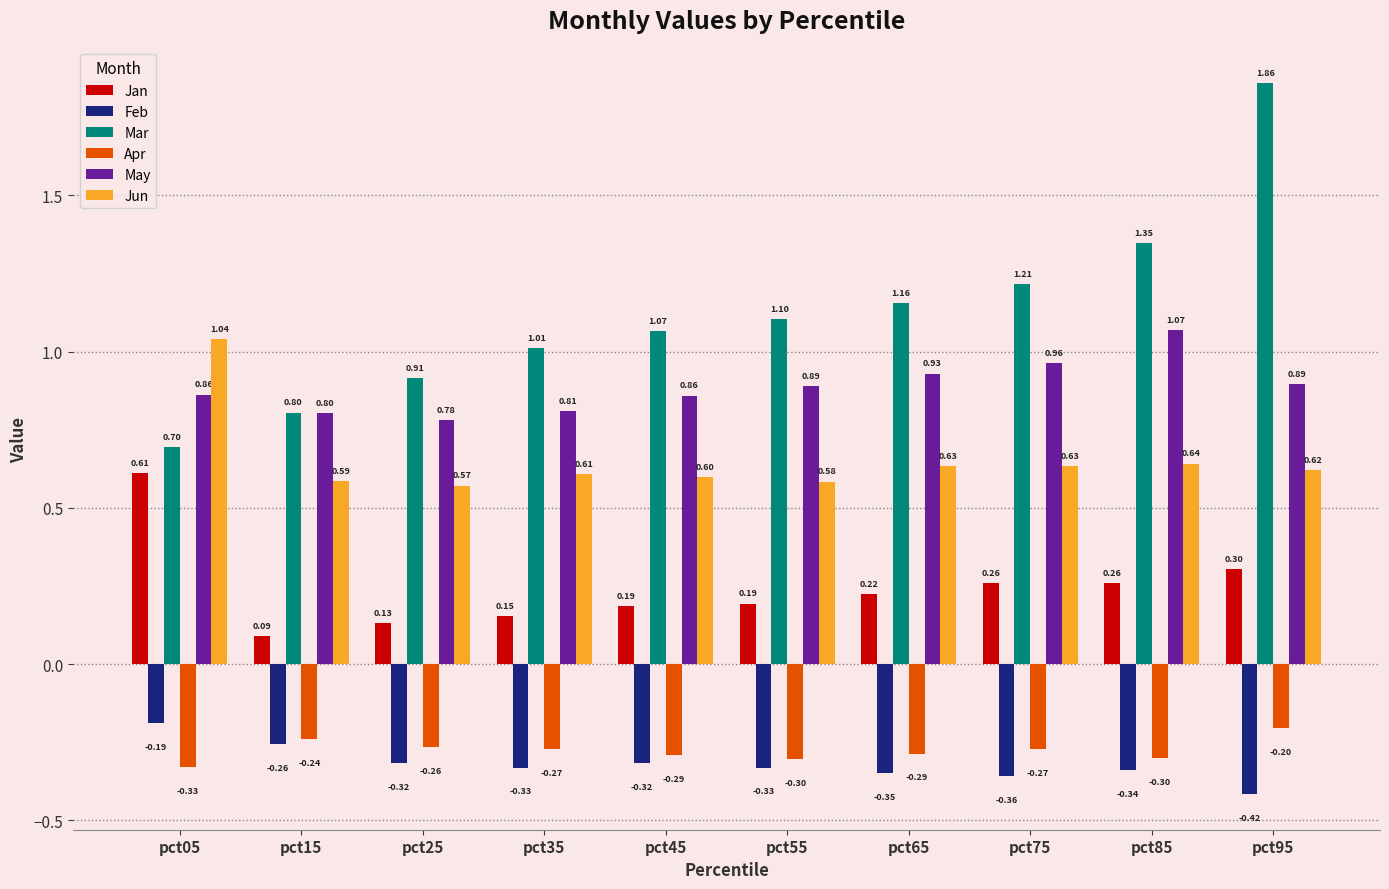

What is the value of the Apr bar at the 10th from the left?

-0.2